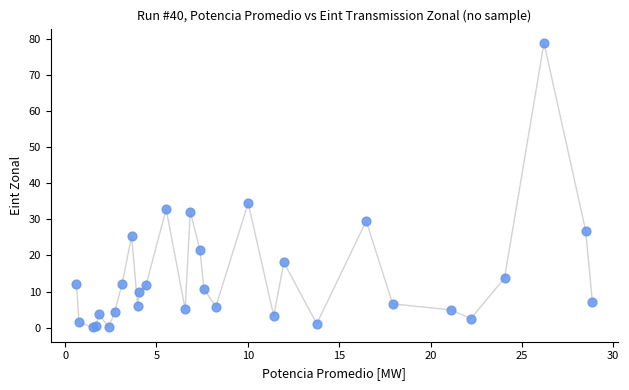

What Y value in the scatter plot is closest to 39?

34.5